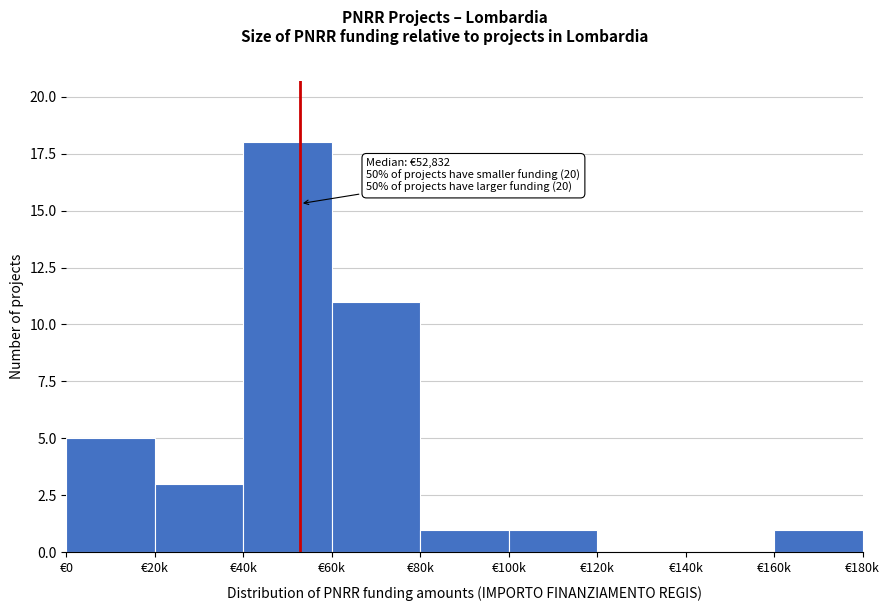

Reading left to right, list all the values displayed in this chart.

€0=5	€20k=3	€40k=18	€60k=11	€80k=1	€100k=1	€120k=0	€140k=0	€160k=1